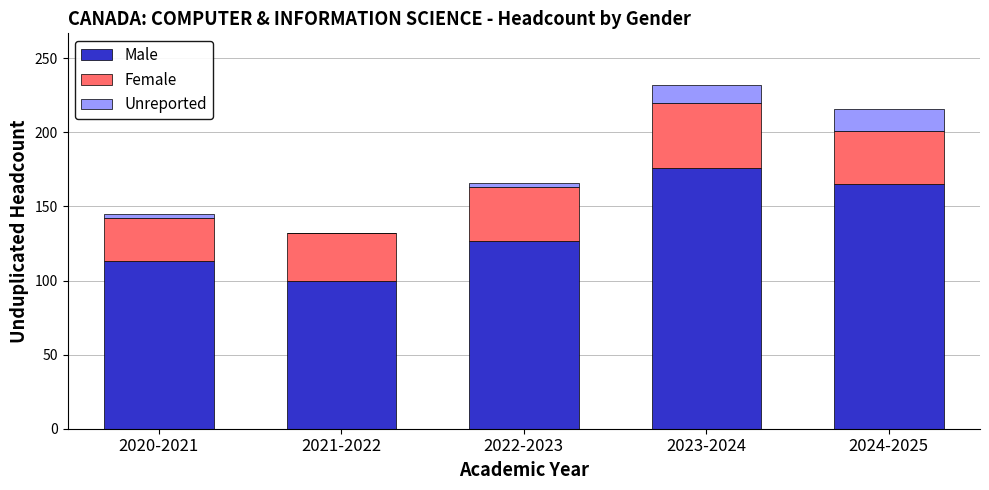

Which category has the highest value in the Male series?

2023-2024